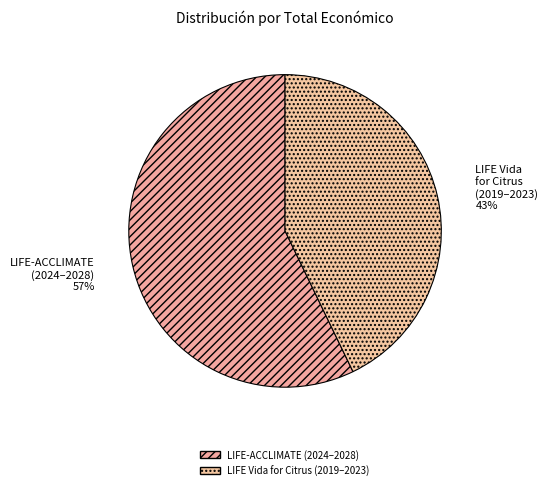

Which category accounts for the majority?

LIFE-ACCLIMATE (2024–2028)